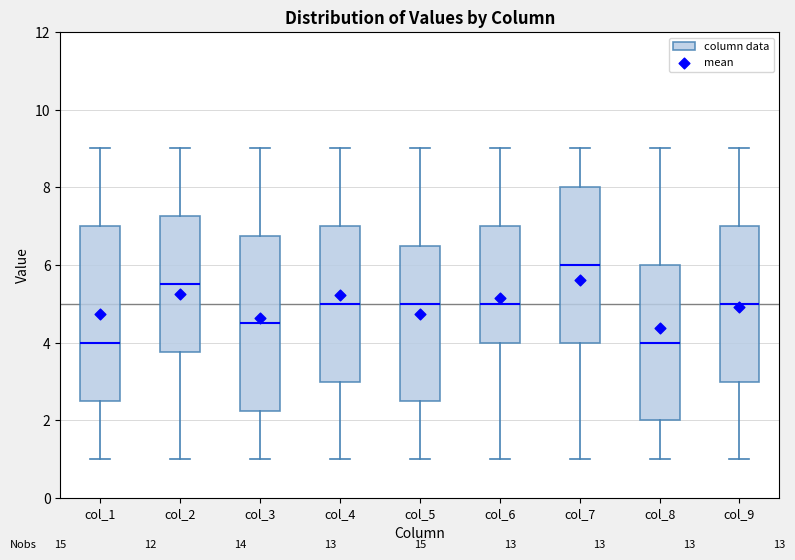

Reading left to right, read every box against the y-axis: the position of its median line, the range the box covers, and the ends of its whiskers. The values are not printed on the chart, so give them approximately, as read against the axis.

col_1: median 4.0, box 2.6 to 7.0, whiskers 1.0 to 9.0
col_2: median 5.6, box 3.8 to 7.2, whiskers 1.0 to 9.0
col_3: median 4.6, box 2.2 to 6.8, whiskers 1.0 to 9.0
col_4: median 5.0, box 3.0 to 7.0, whiskers 1.0 to 9.0
col_5: median 5.0, box 2.6 to 6.6, whiskers 1.0 to 9.0
col_6: median 5.0, box 4.0 to 7.0, whiskers 1.0 to 9.0
col_7: median 6.0, box 4.0 to 8.0, whiskers 1.0 to 9.0
col_8: median 4.0, box 2.0 to 6.0, whiskers 1.0 to 9.0
col_9: median 5.0, box 3.0 to 7.0, whiskers 1.0 to 9.0